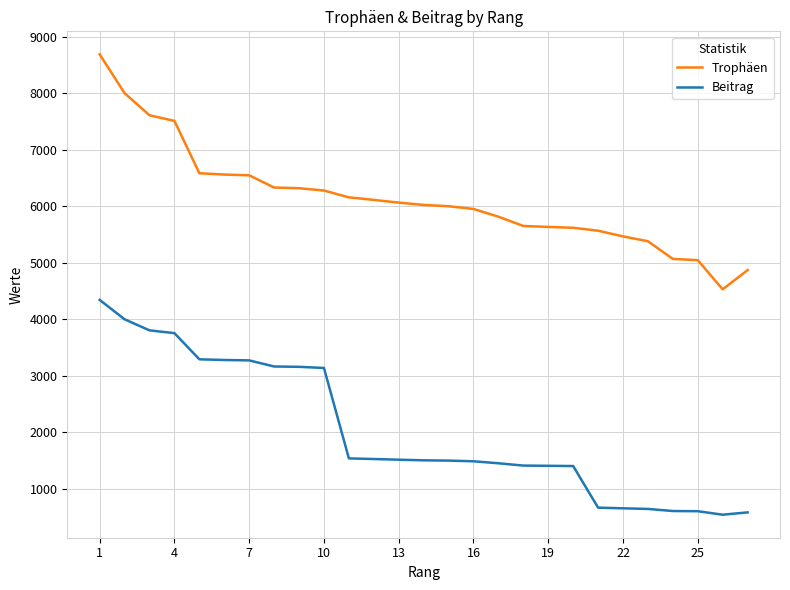

Which series has the largest total across all categories?

Trophäen